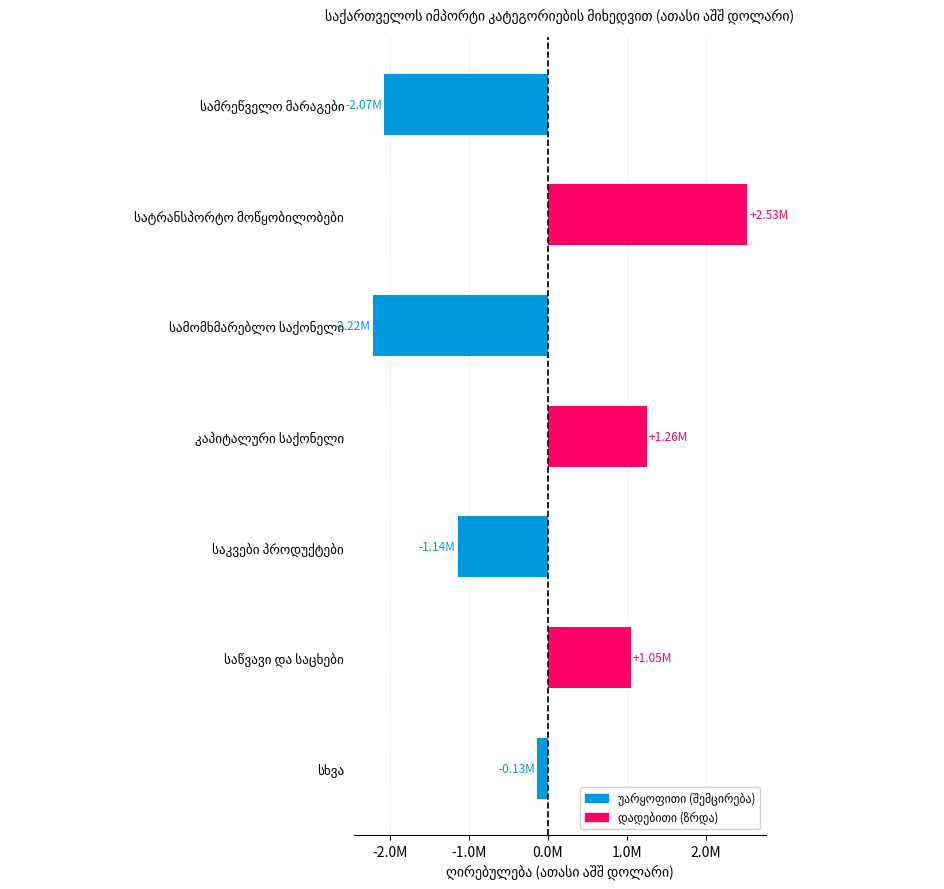

What position from the left is სხვა?

7